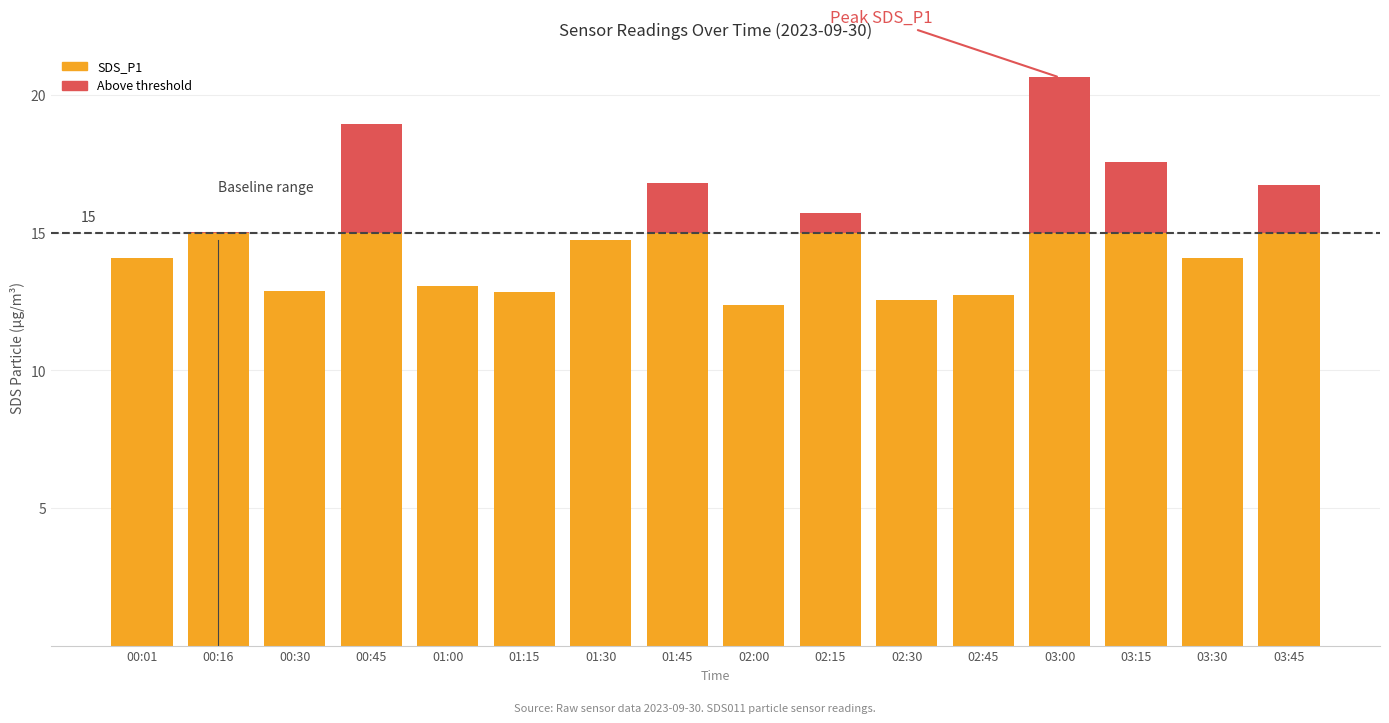

Reading left to right, extract all data points from this chart.

SDS_P1: 00:01=14.1	00:16=15.0	00:30=12.9	00:45=18.9	01:00=13.1	01:15=12.8	01:30=14.8	01:45=16.8	02:00=12.4	02:15=15.7	02:30=12.6	02:45=12.7	03:00=20.6	03:15=17.6	03:30=14.1	03:45=16.8
Above threshold: 00:01=0.0	00:16=0.0	00:30=0.0	00:45=3.9	01:00=0.0	01:15=0.0	01:30=0.0	01:45=1.8	02:00=0.0	02:15=0.7	02:30=0.0	02:45=0.0	03:00=5.6	03:15=2.6	03:30=0.0	03:45=1.8